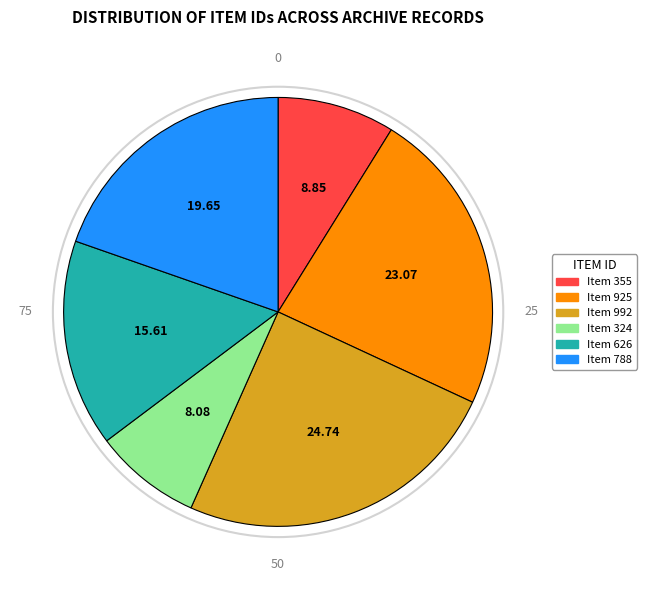

Do Item 324 and Item 992 together represent more than half of the pie?

No